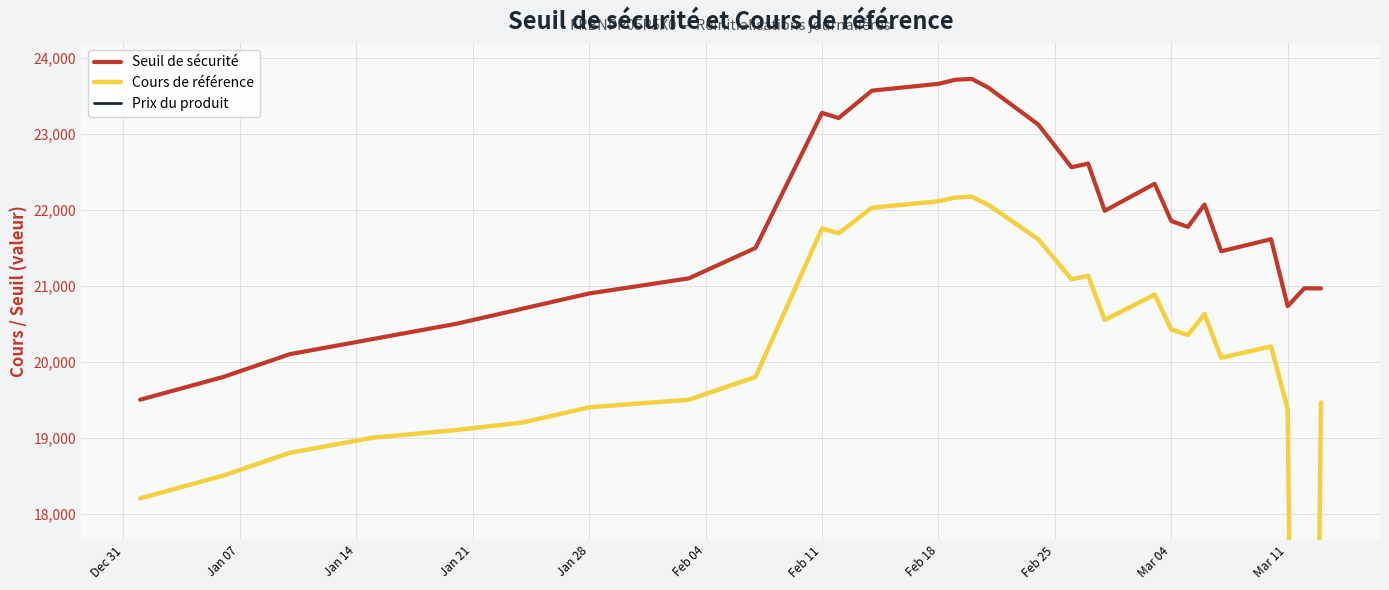

The value of Seuil de sécurité at Jan 28 is 11649.2. True or false?

False